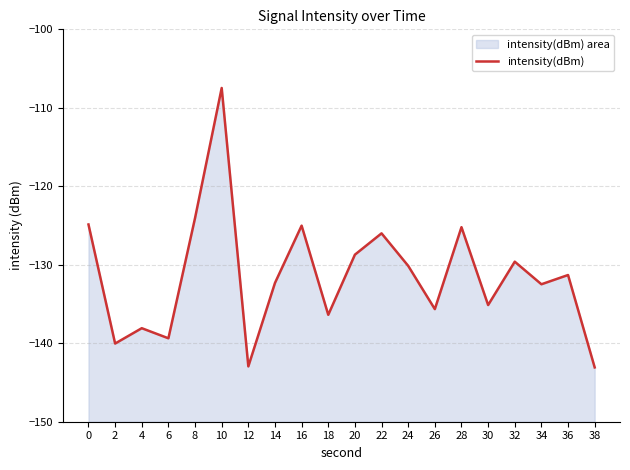

List the labels in order of value, largest first.

10, 8, 0, 16, 28, 22, 20, 32, 24, 36, 14, 34, 30, 26, 18, 4, 6, 2, 12, 38